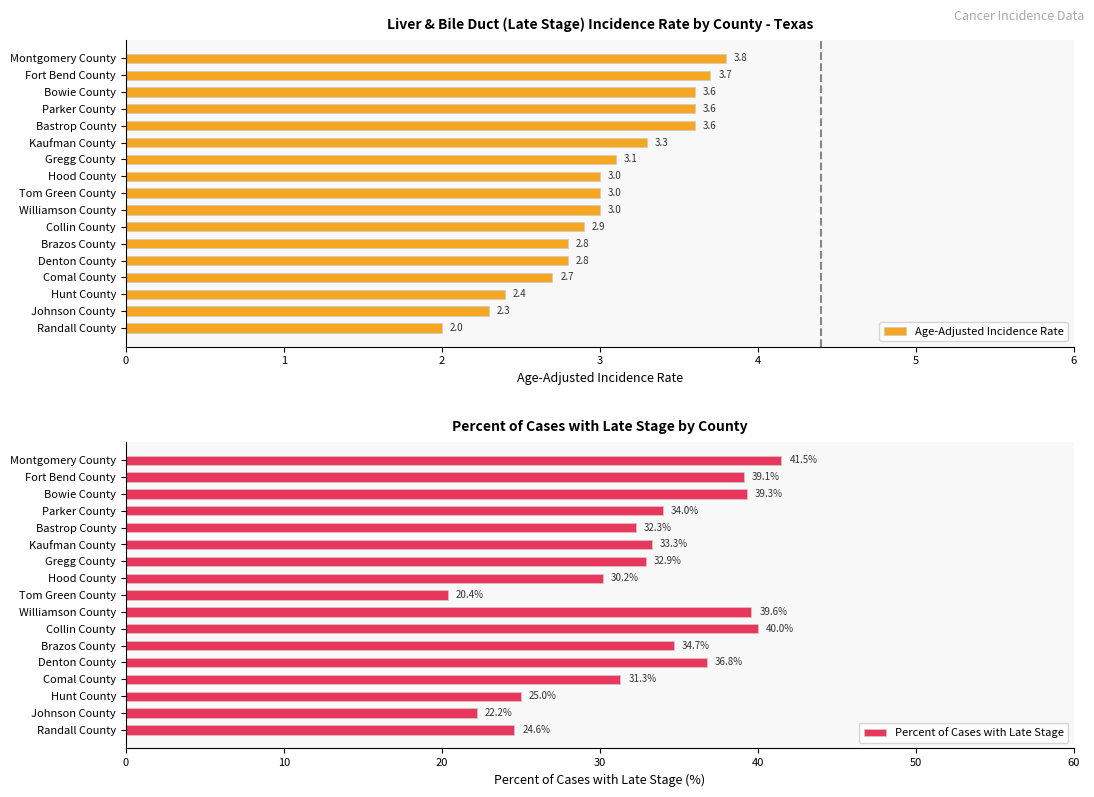

What is the difference between the maximum and minimum values in the Age-Adjusted Incidence Rate series?

1.8